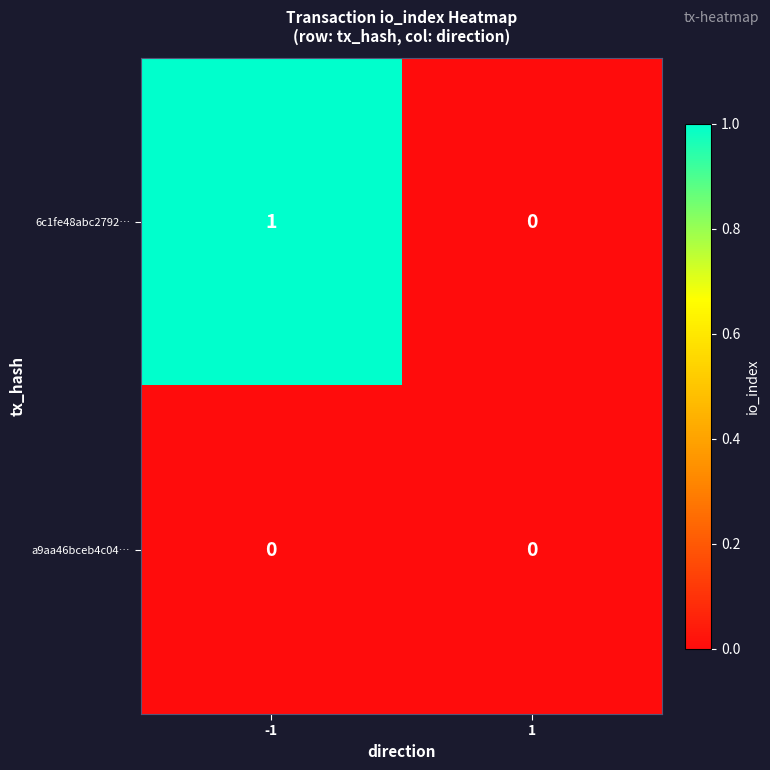

Is the value of a9aa46bceb4c04… at 1 greater than the value of 6c1fe48abc2792… at -1?

No